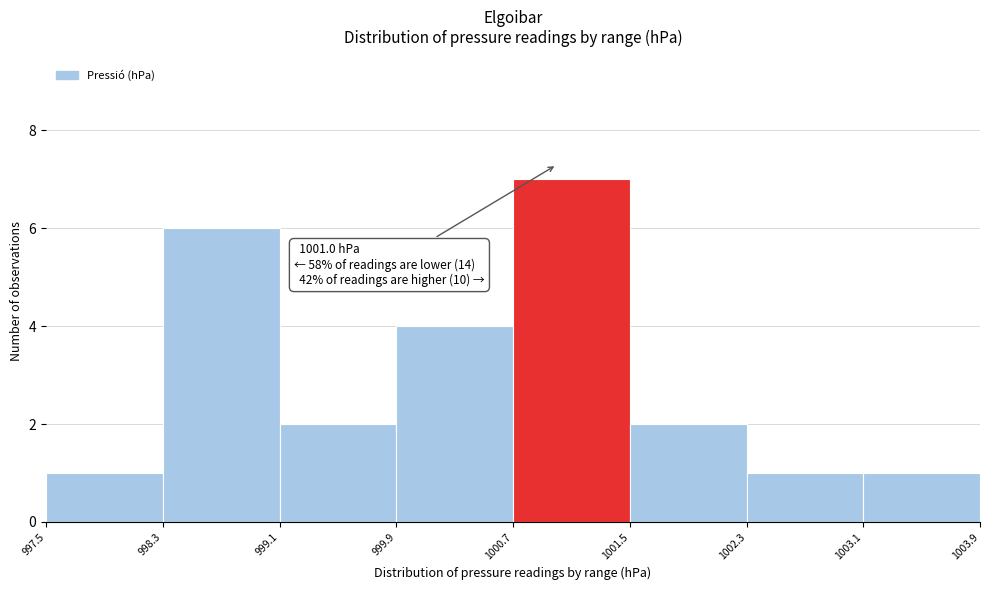

Over which range of the x-axis is the bar tallest?

1000.7 to 1001.5